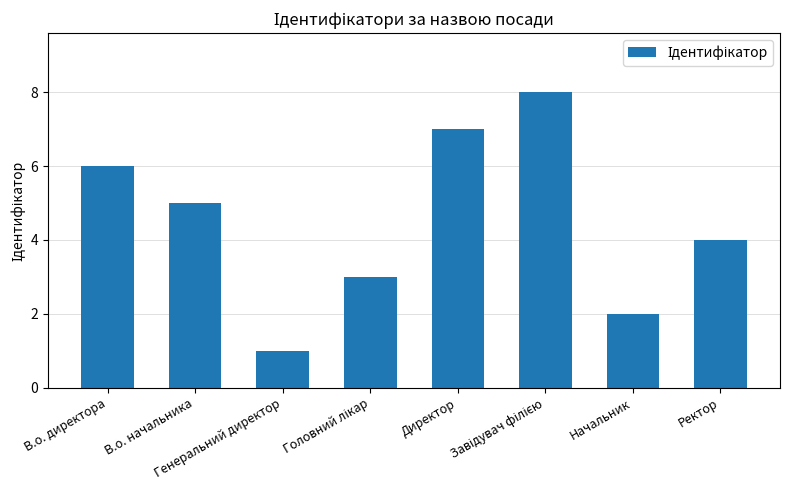

Reading left to right, transcribe all the data shown in this chart.

6	5	1	3	7	8	2	4